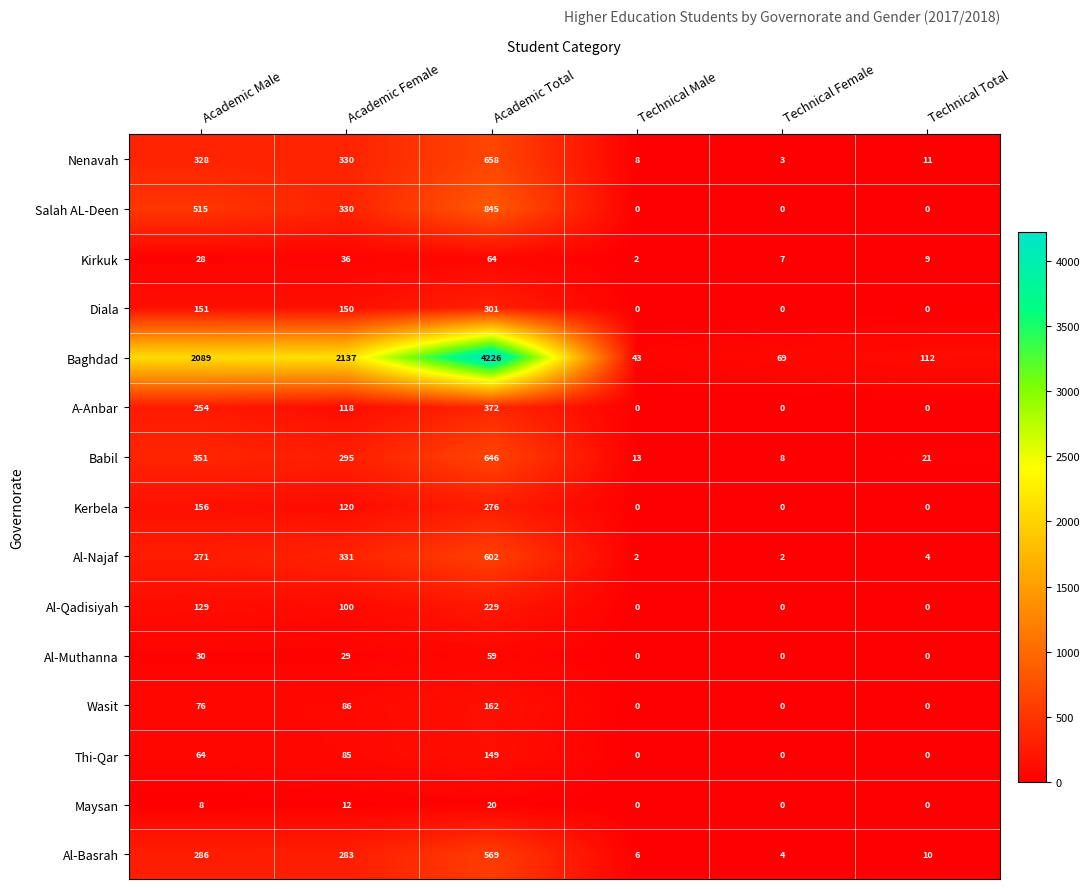

Count the number of categories in the chart.

6